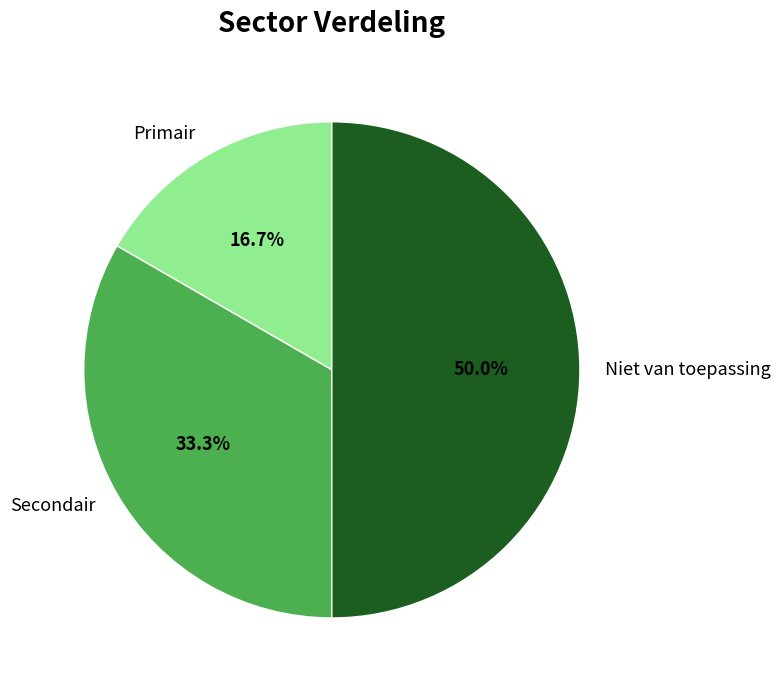

Does Primair represent more than half of the total?

No